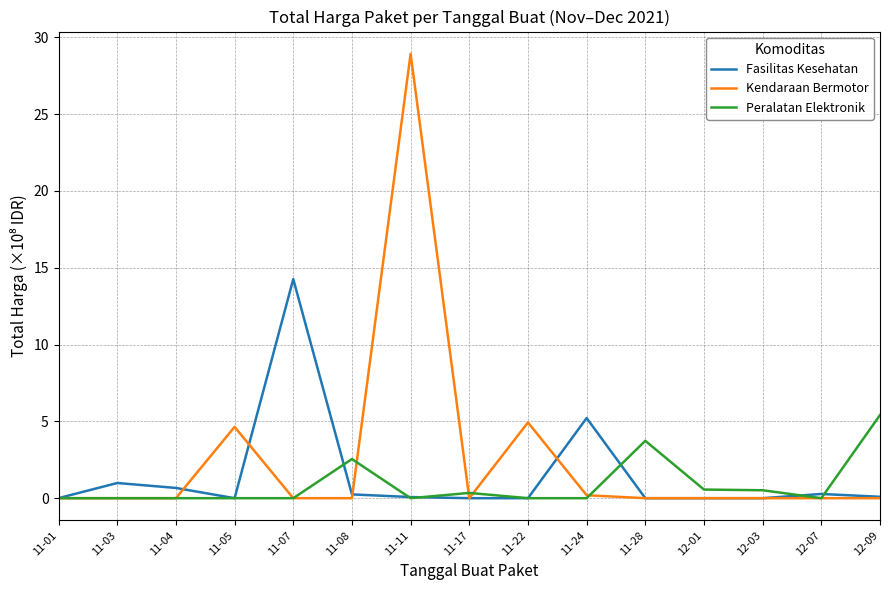

Between 11-07 and 12-01, which series saw the biggest shift?

Fasilitas Kesehatan